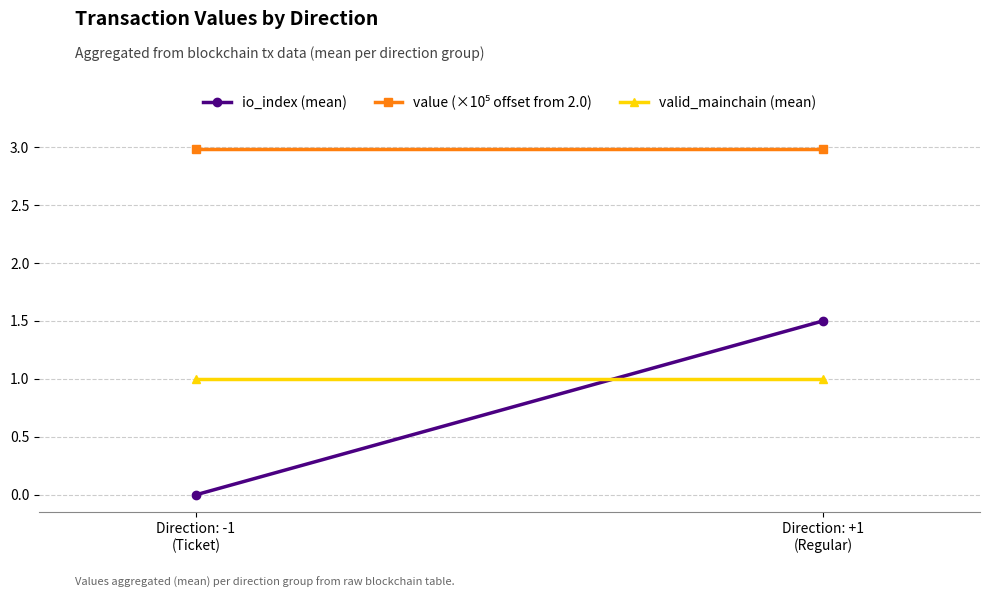

Between Direction: -1
(Ticket) and Direction: +1
(Regular), which series saw the biggest shift?

io_index (mean)